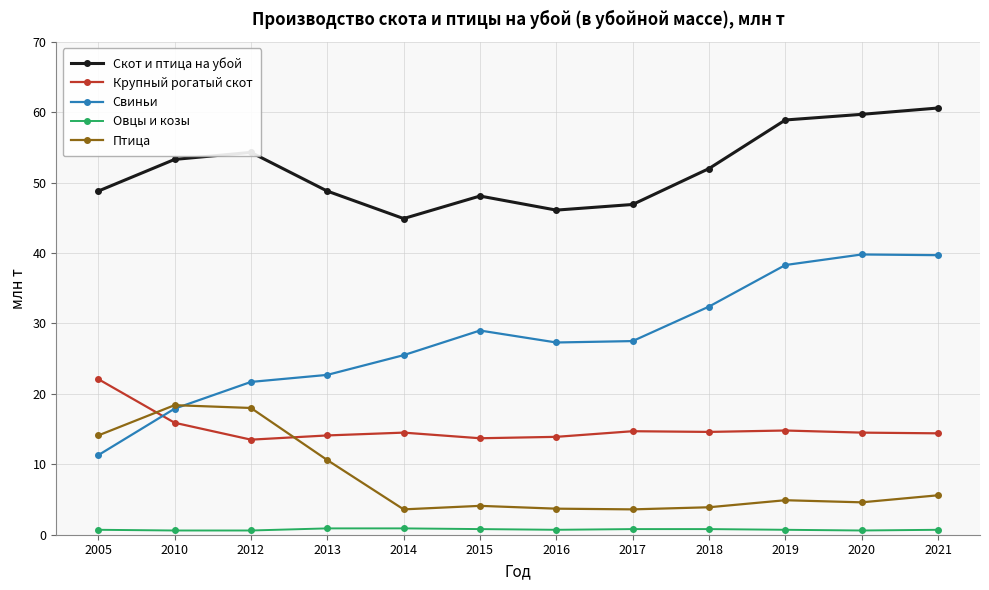

Which category has the highest value across all series?

2021